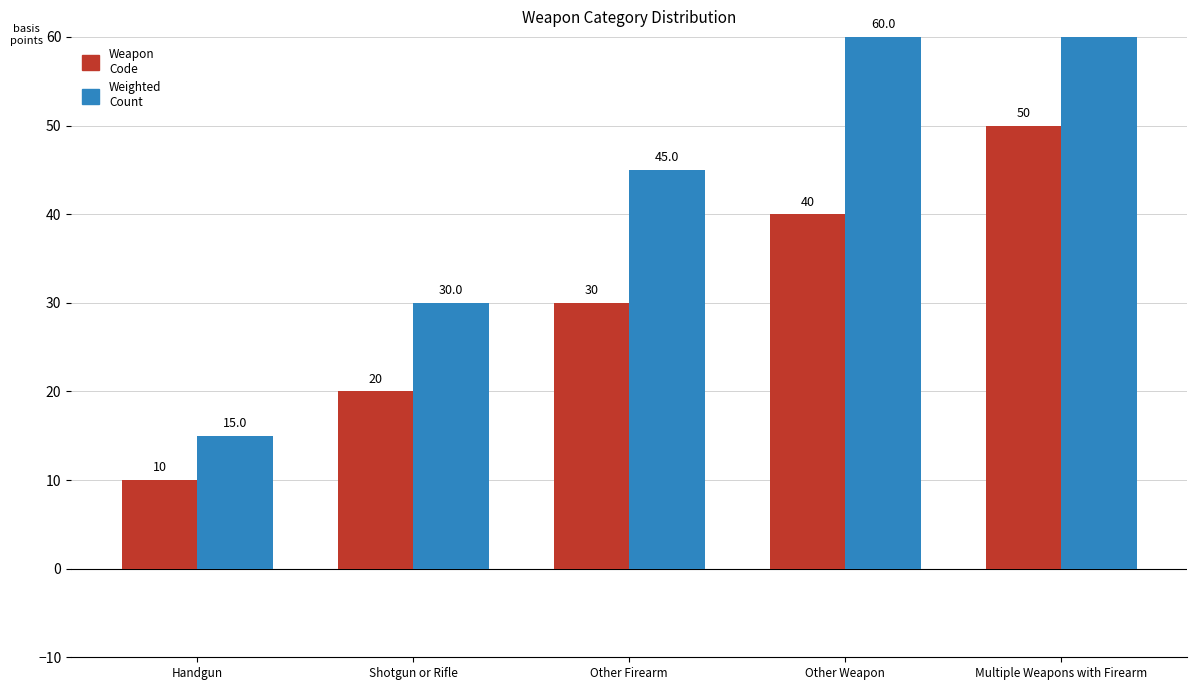

How many values in the Weapon Code series are below 30?

2